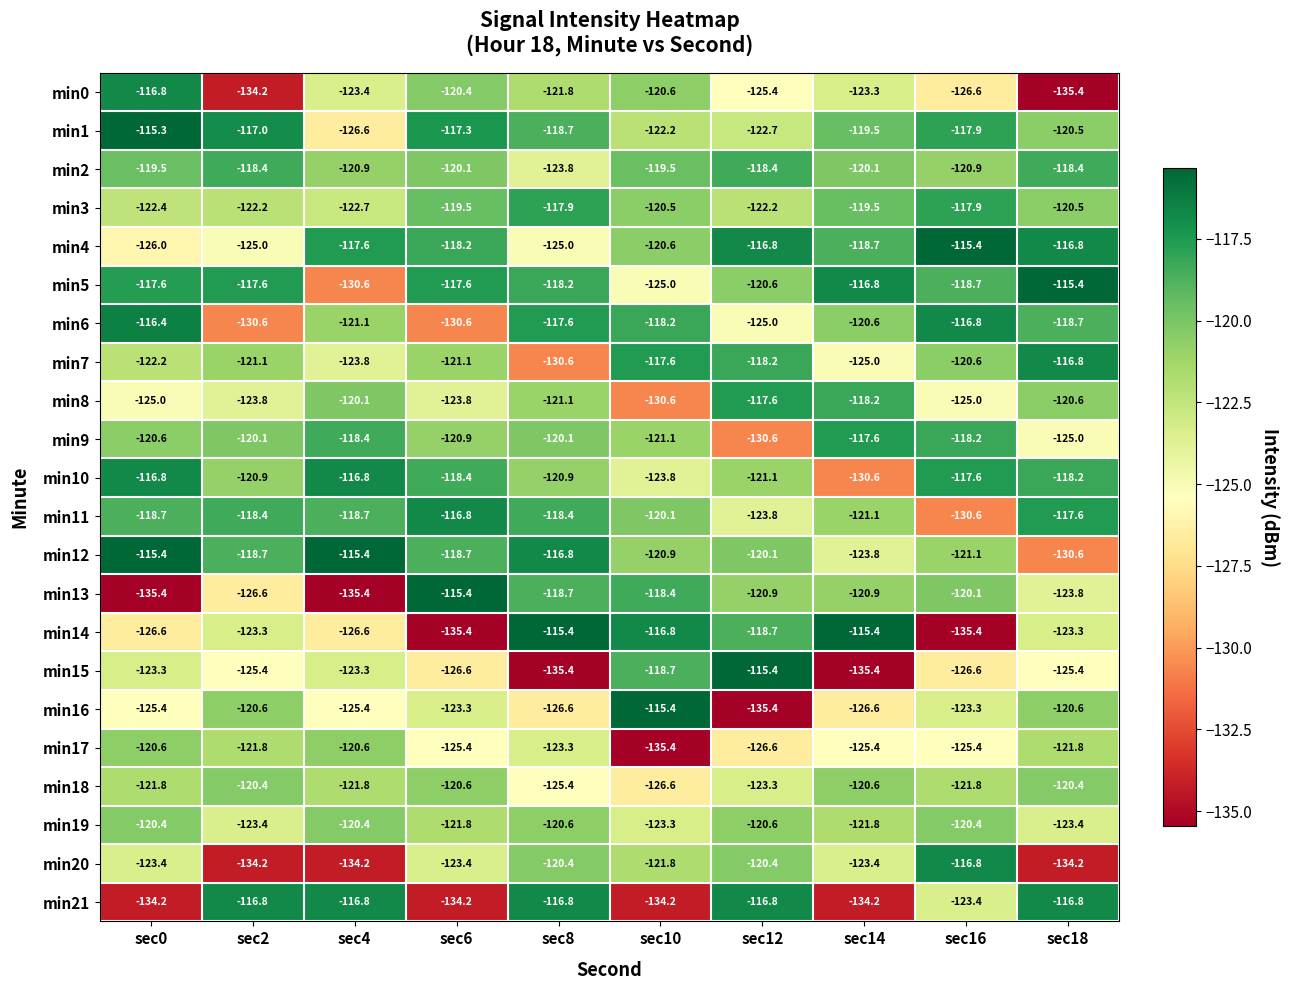

Is it true that min3 equals -71.2 at sec2?

False